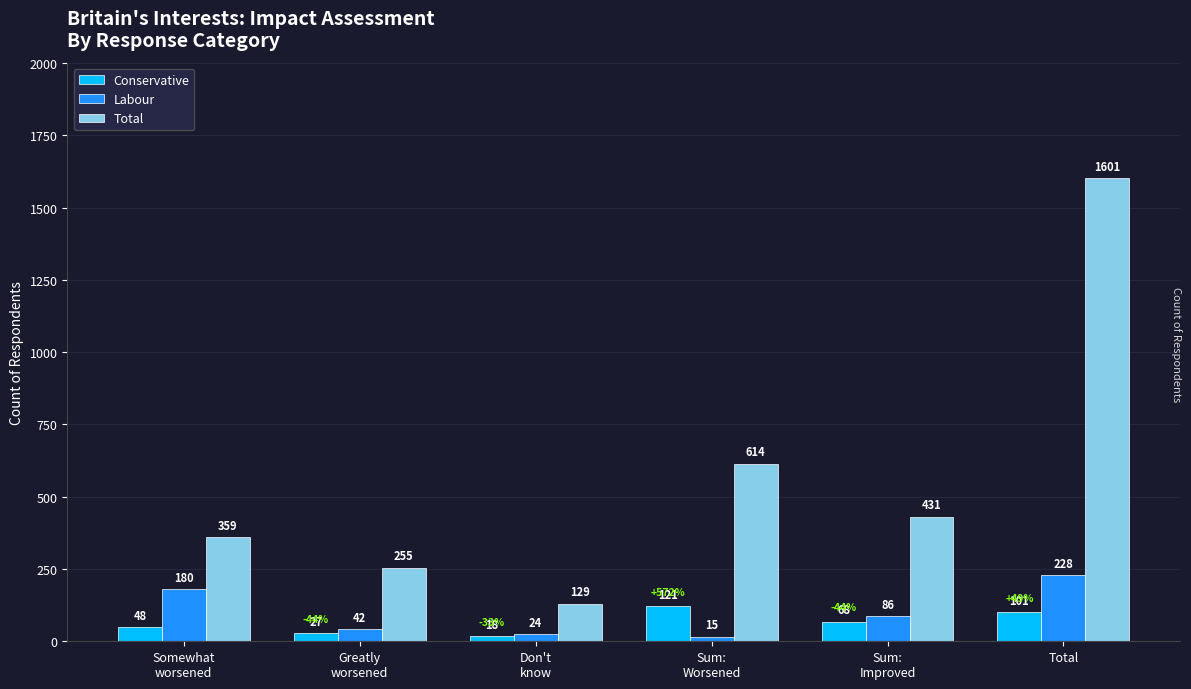

Rank the series by their maximum value, from lowest to highest.

Conservative, Labour, Total